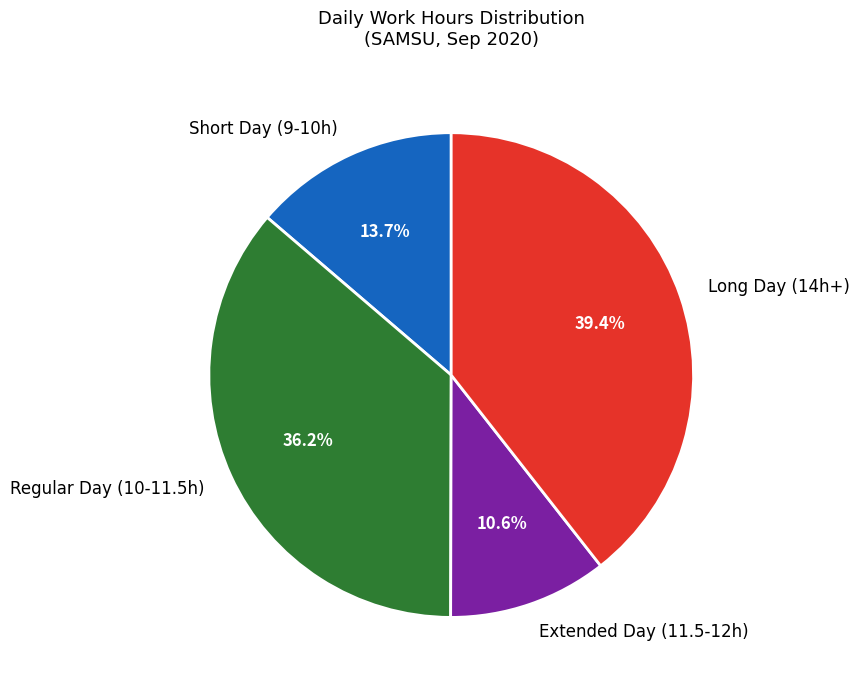

Rank the categories by value from highest to lowest.

Long Day (14h+), Regular Day (10-11.5h), Short Day (9-10h), Extended Day (11.5-12h)